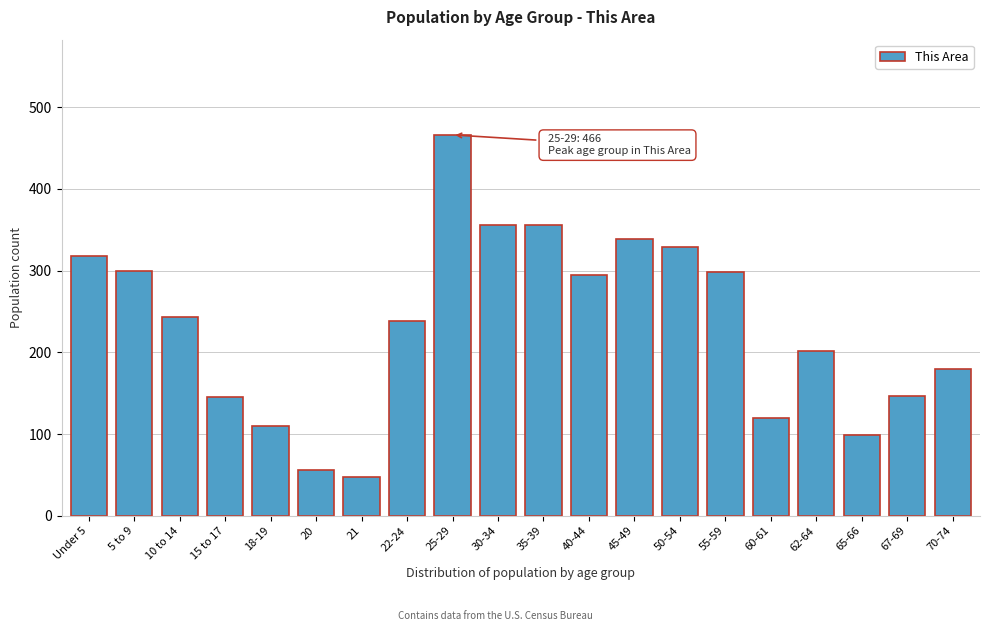

What is the value of the 10th bar from the left?

356